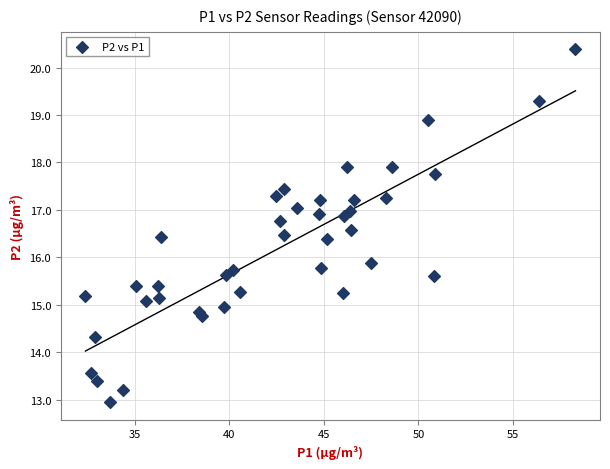

What Y value in the scatter plot is closest to 16?

15.9